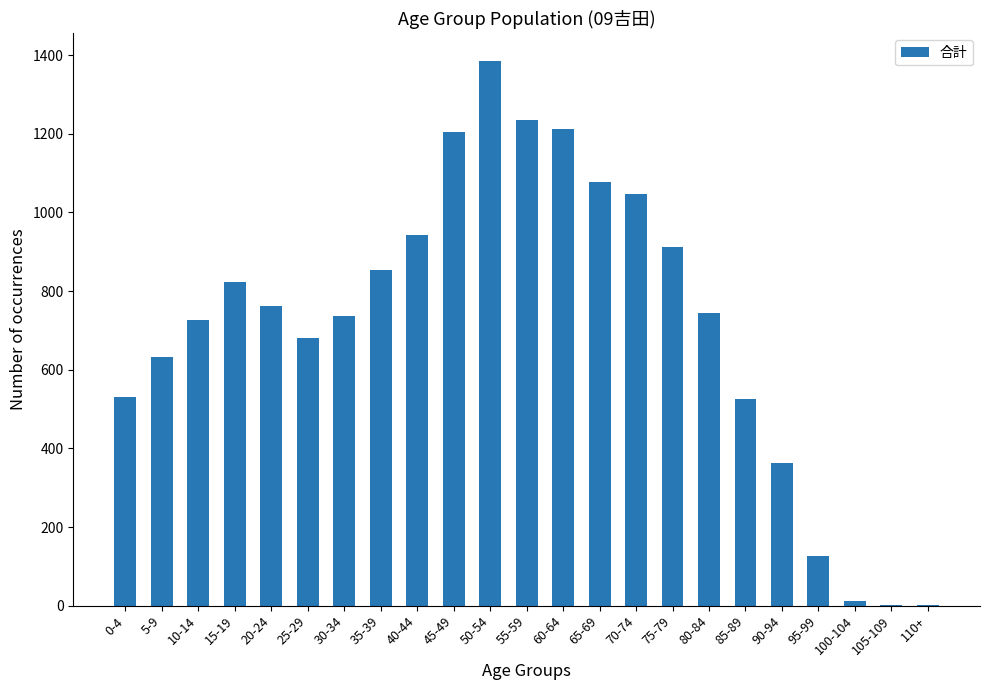

The chart shows a value of 1078 at 65-69. True or false?

True